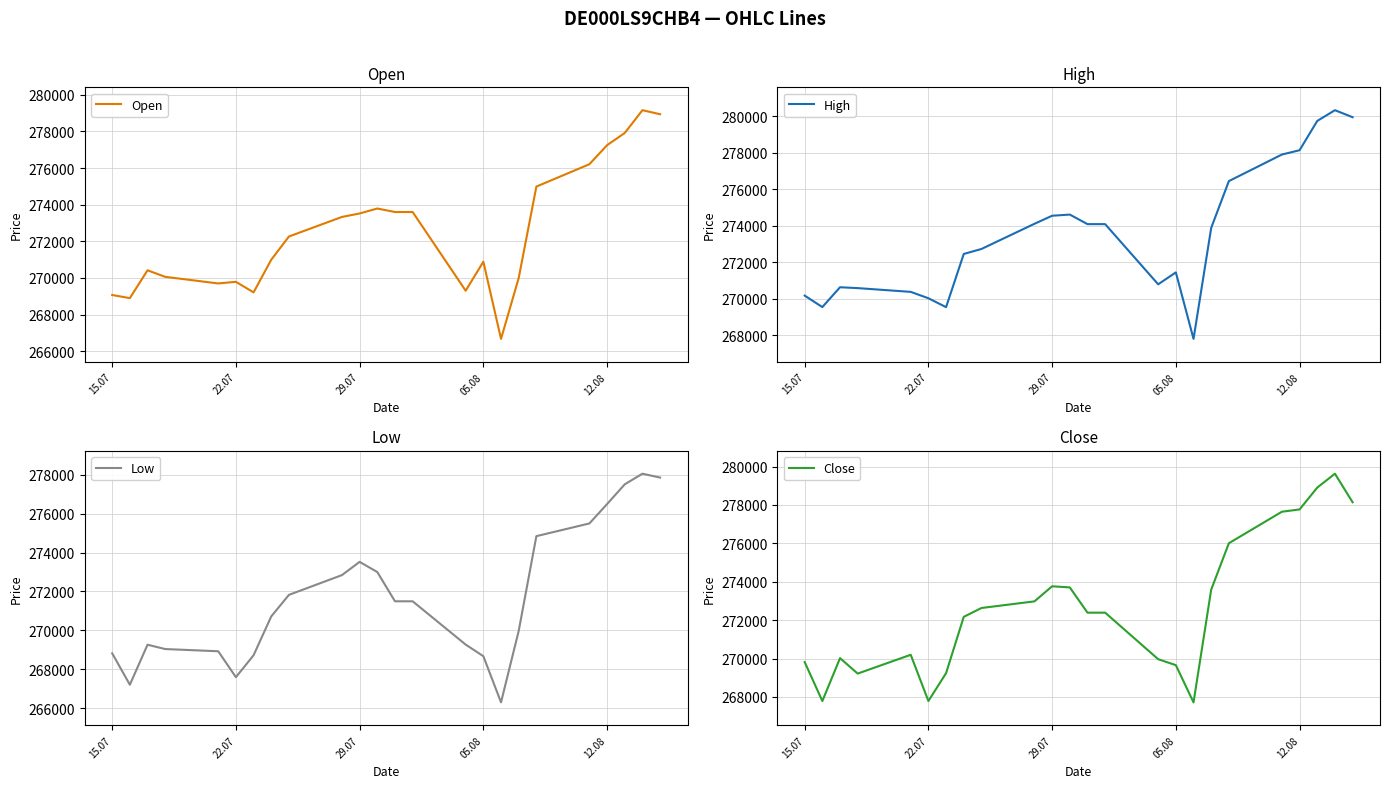

What is the maximum value for High?

280323